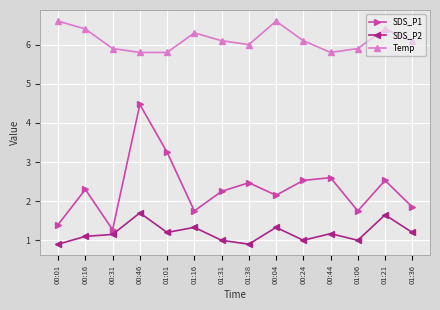

True or false: SDS_P2 has a value of 0.8 at 00:04.

False